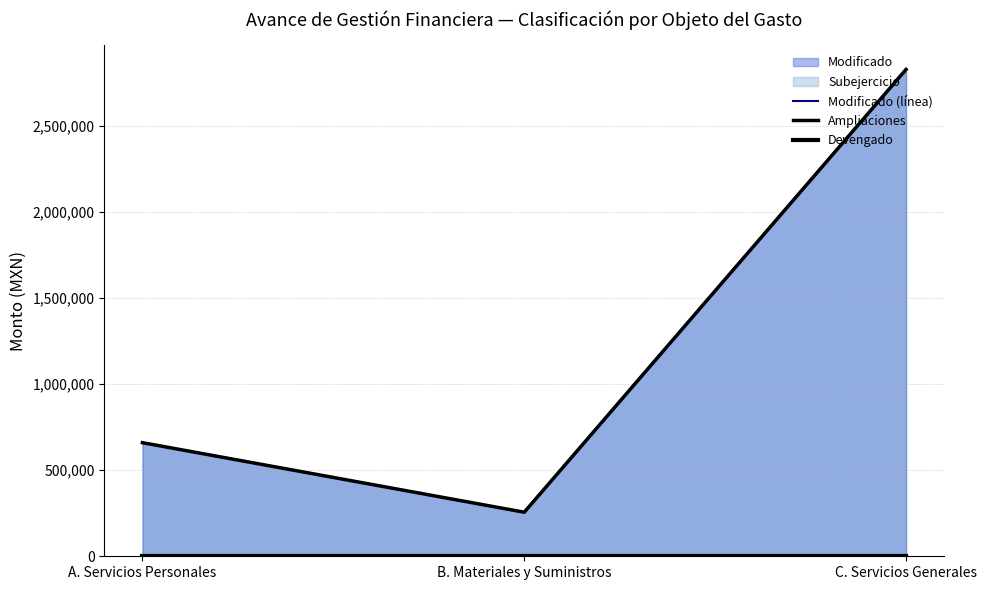

What is the average value of the Ampliaciones series?

1248150